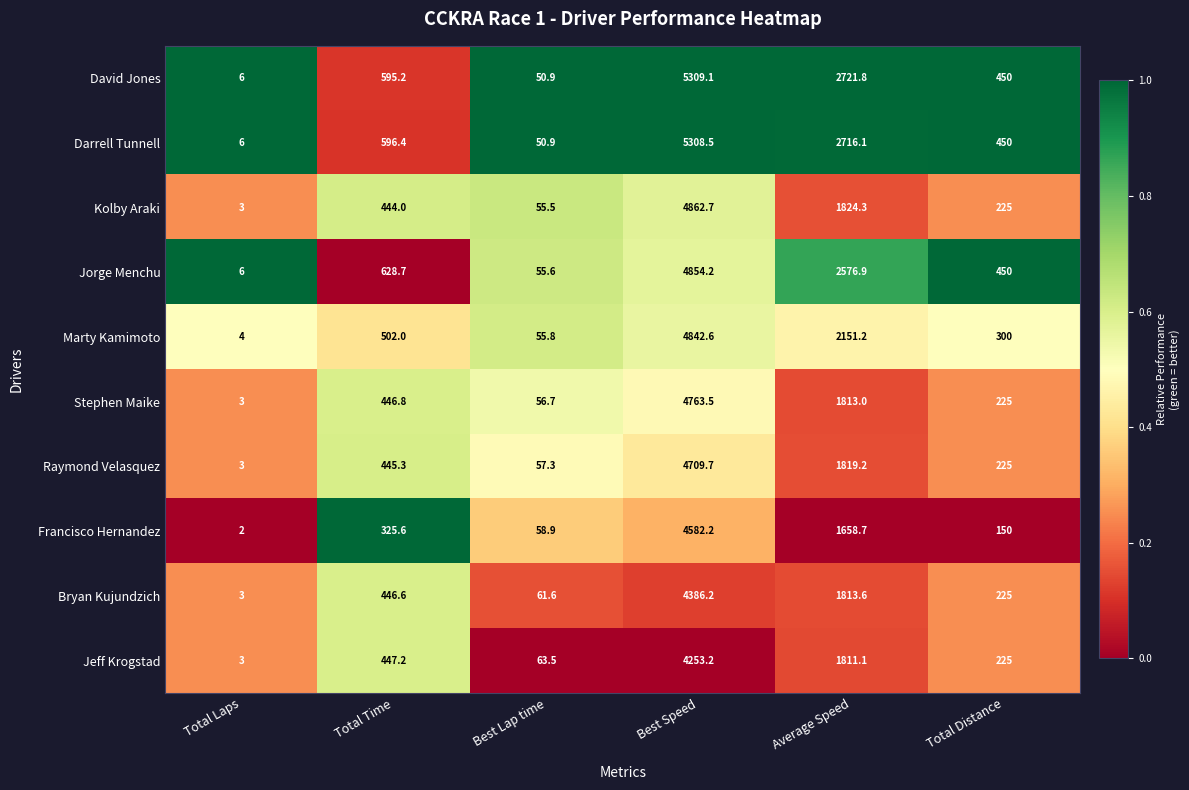

Count the number of categories in the chart.

6